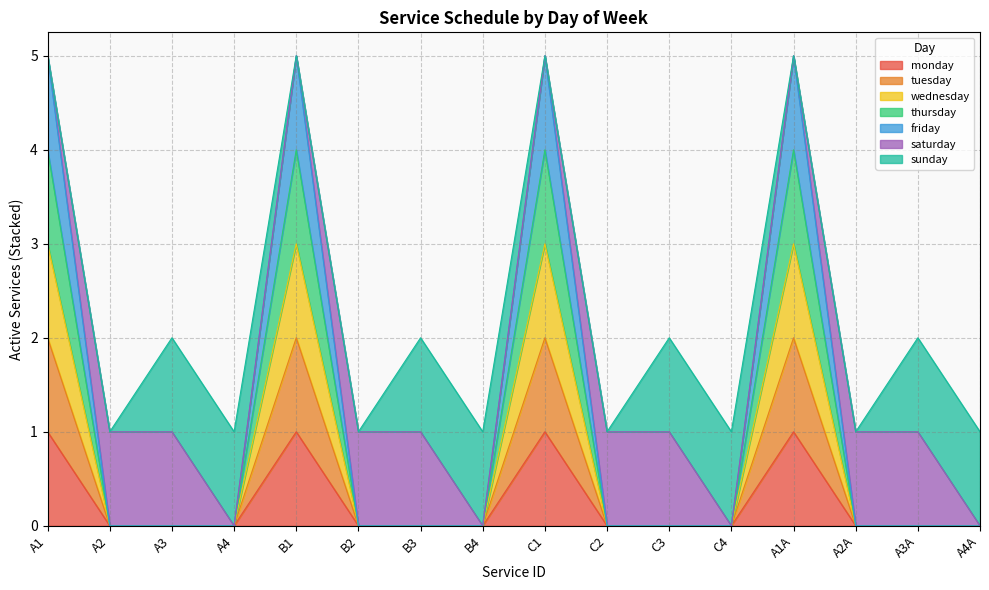

List the labels in order of friday value, smallest first.

A2, A3, A4, B2, B3, B4, C2, C3, C4, A2A, A3A, A4A, A1, B1, C1, A1A